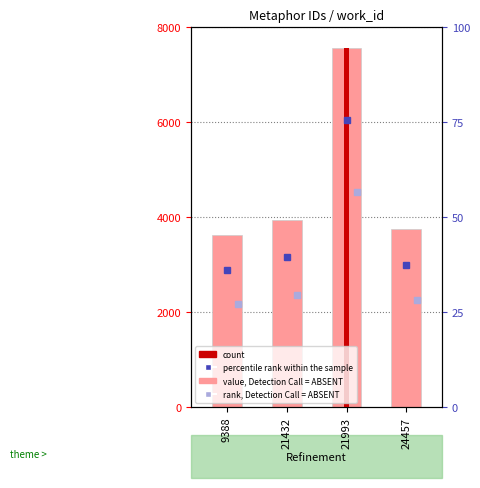

Does the chart contain any negative values?

No